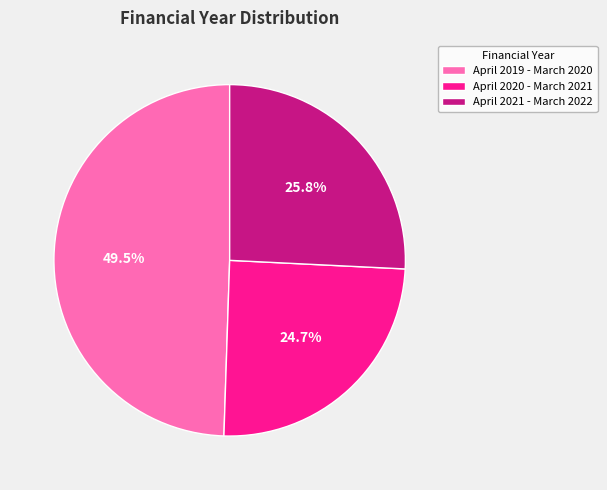

To the nearest percent, what is the difference between the largest and smallest slice percentages?

25%